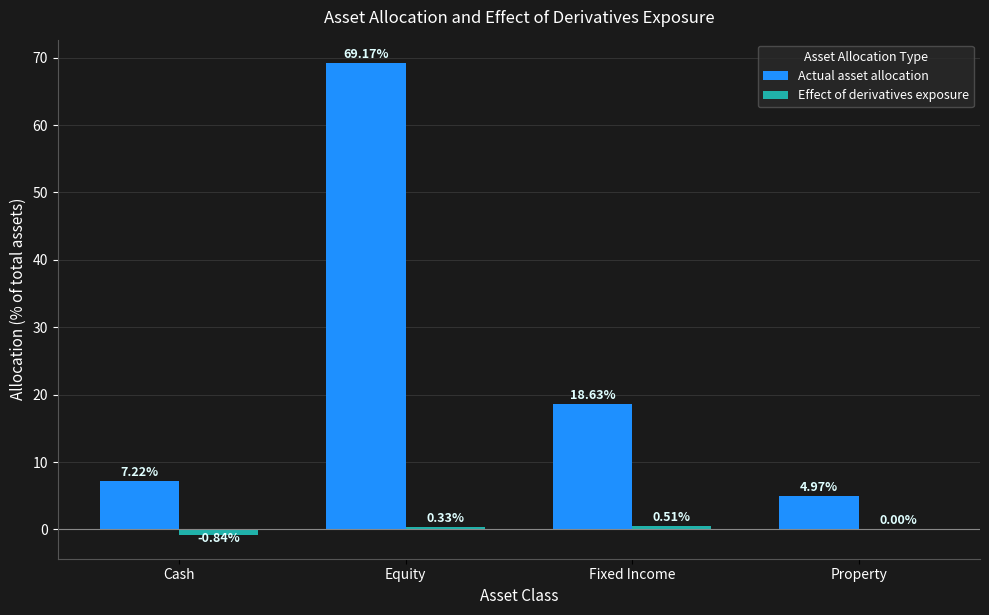

Which series changed the most between Cash and Property?

Actual asset allocation